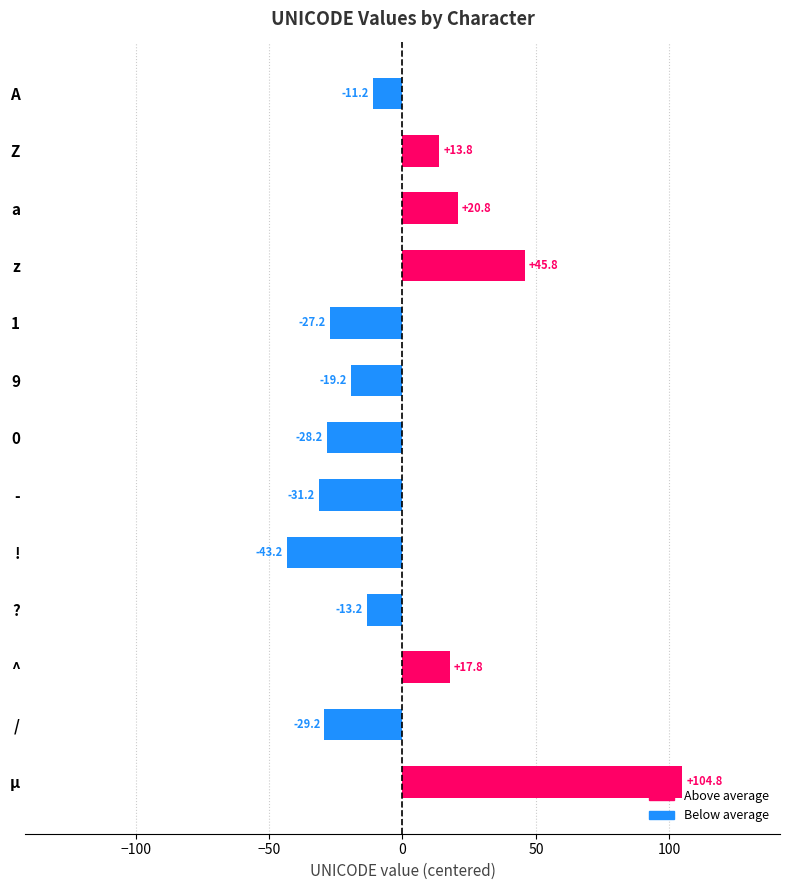

List the labels in order of value, largest first.

µ, z, a, ^, Z, A, ?, 9, 1, 0, /, -, !